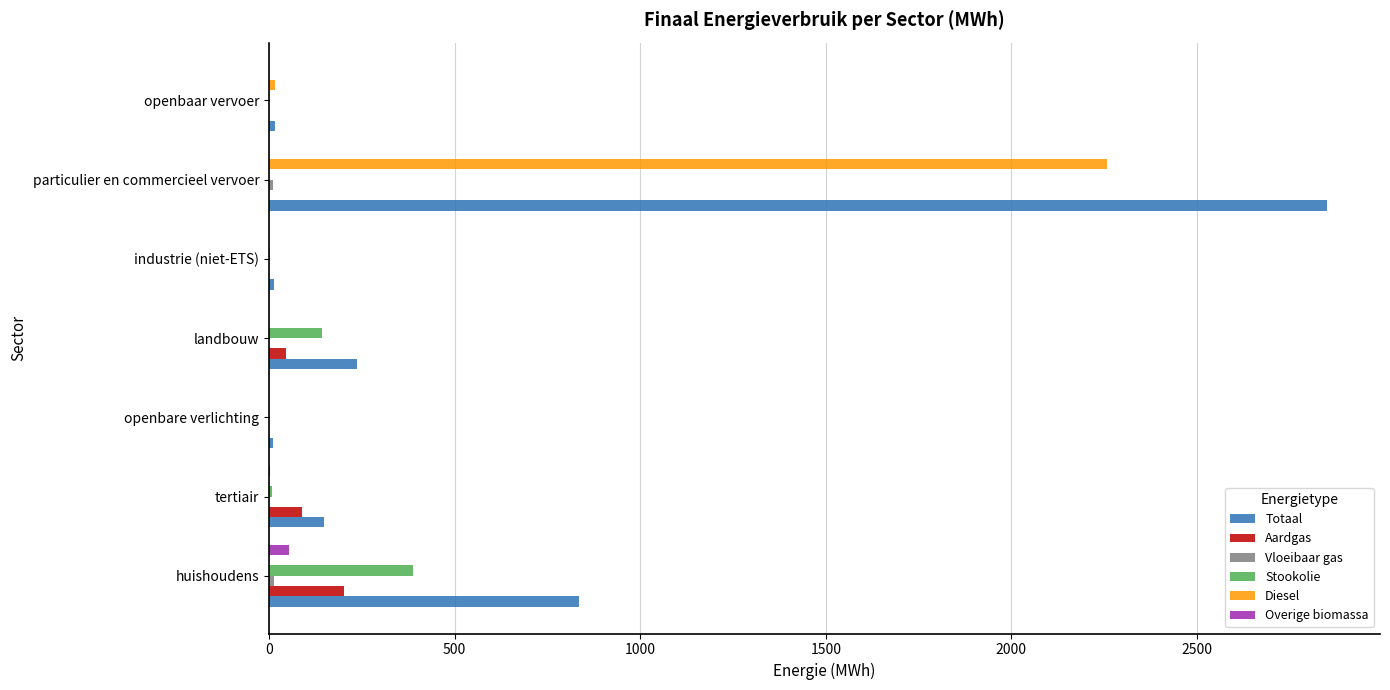

The value of Totaal at landbouw is 133.2. True or false?

False